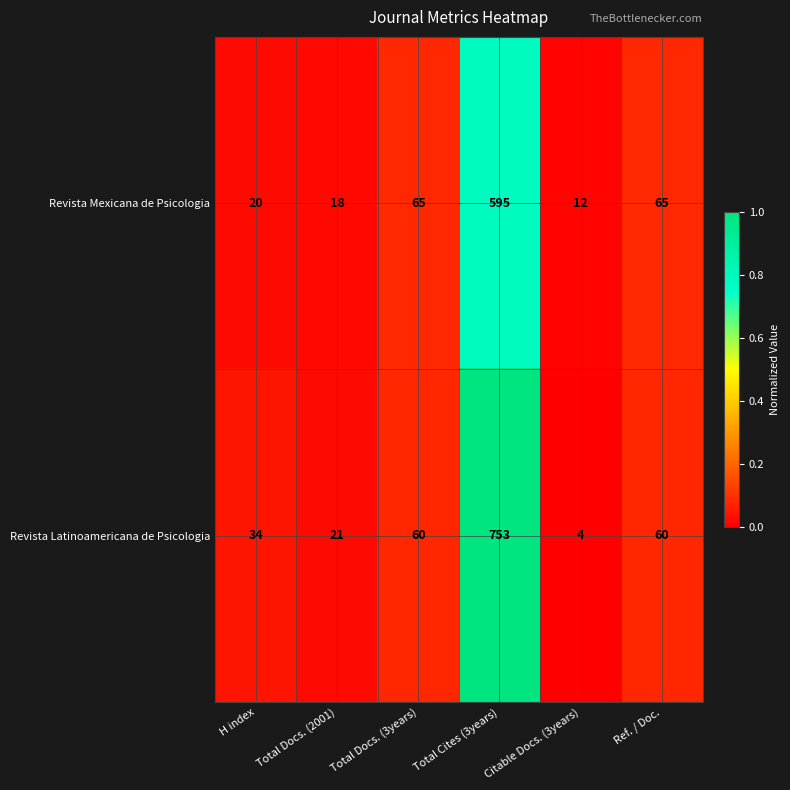

What is the minimum value shown in the chart?

4